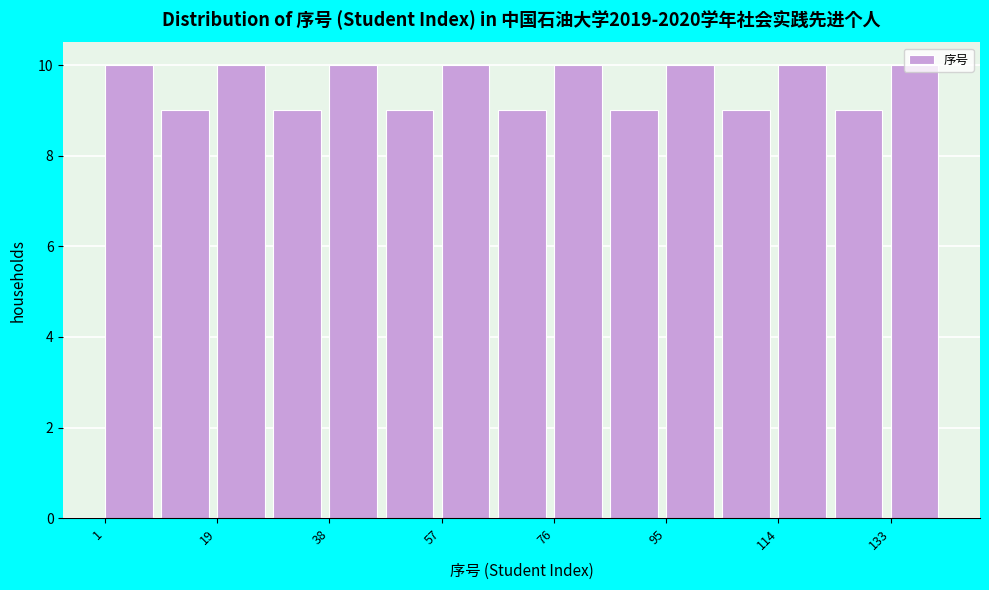

How tall is the bar that spans 134 to 144 on the x-axis? Neither the bar edges nor the heights are printed on the chart, so give them approximately, as read against the axes.

10